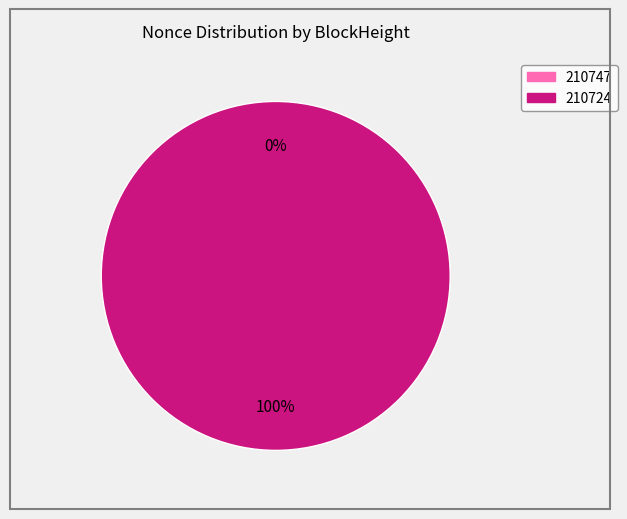

Count the number of slices in the pie.

2